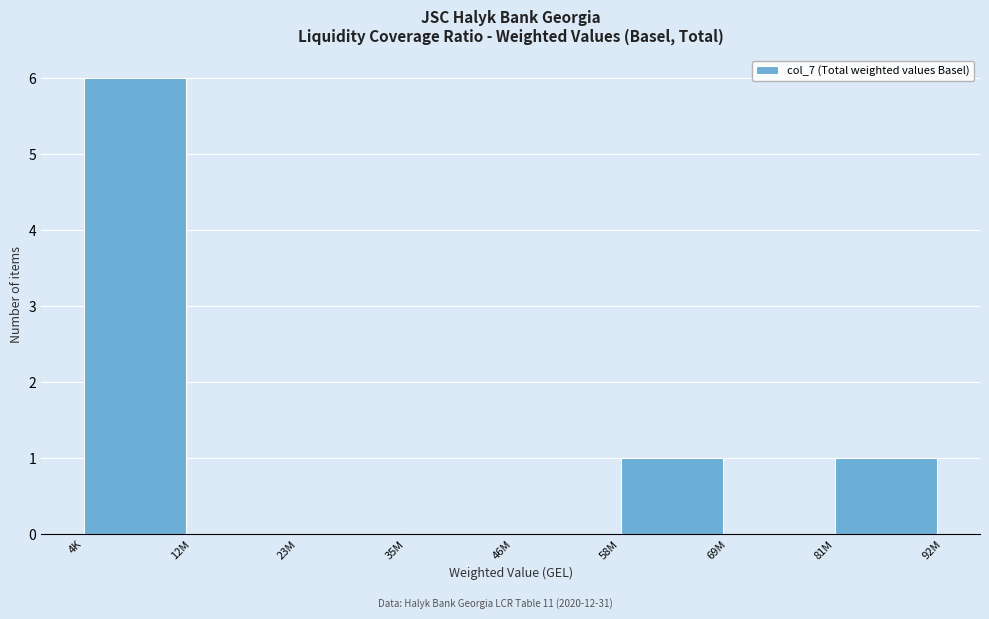

Reading left to right, transcribe all the data shown in this chart.

4K=6	12M=0	23M=0	35M=0	46M=0	58M=1	69M=0	81M=1